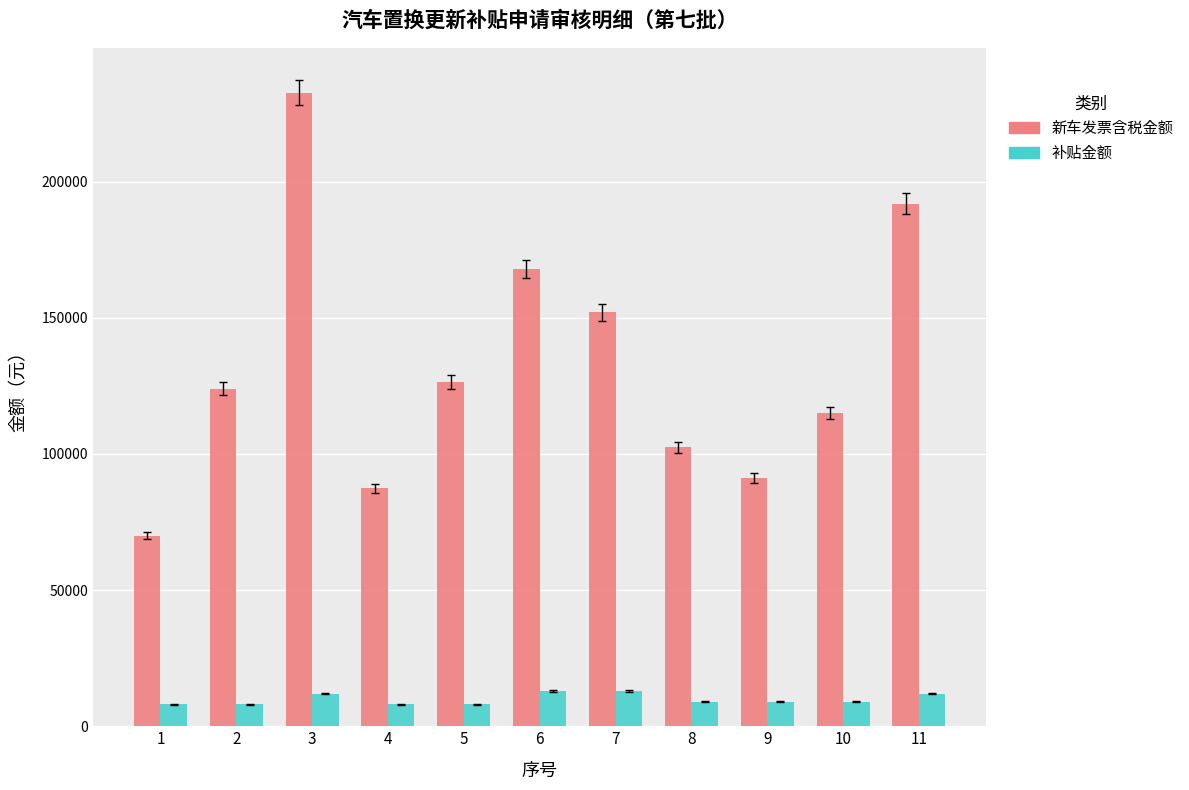

Which label corresponds to the largest value in the chart?

3